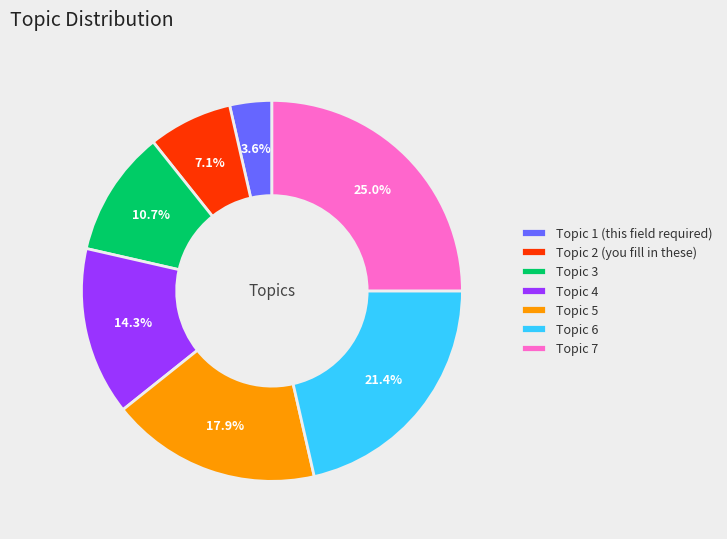

Which has a higher value, Topic 4 or Topic 3?

Topic 4